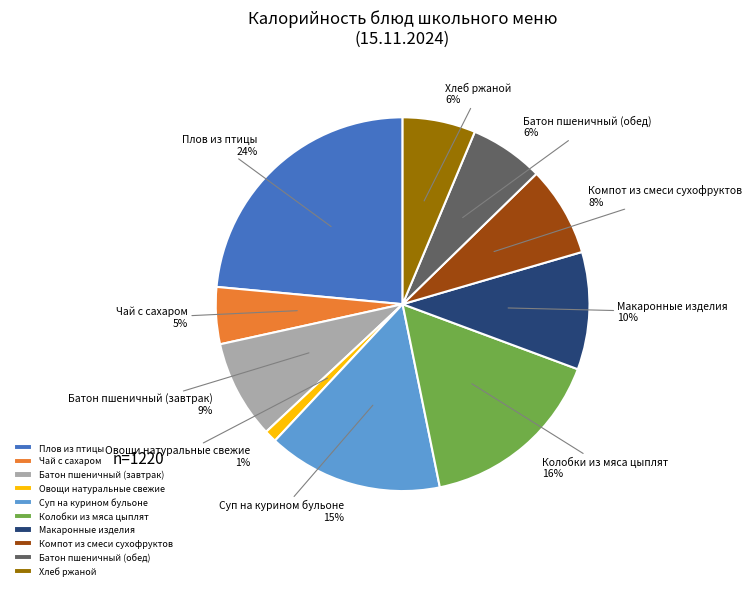

Count the number of slices in the pie.

10